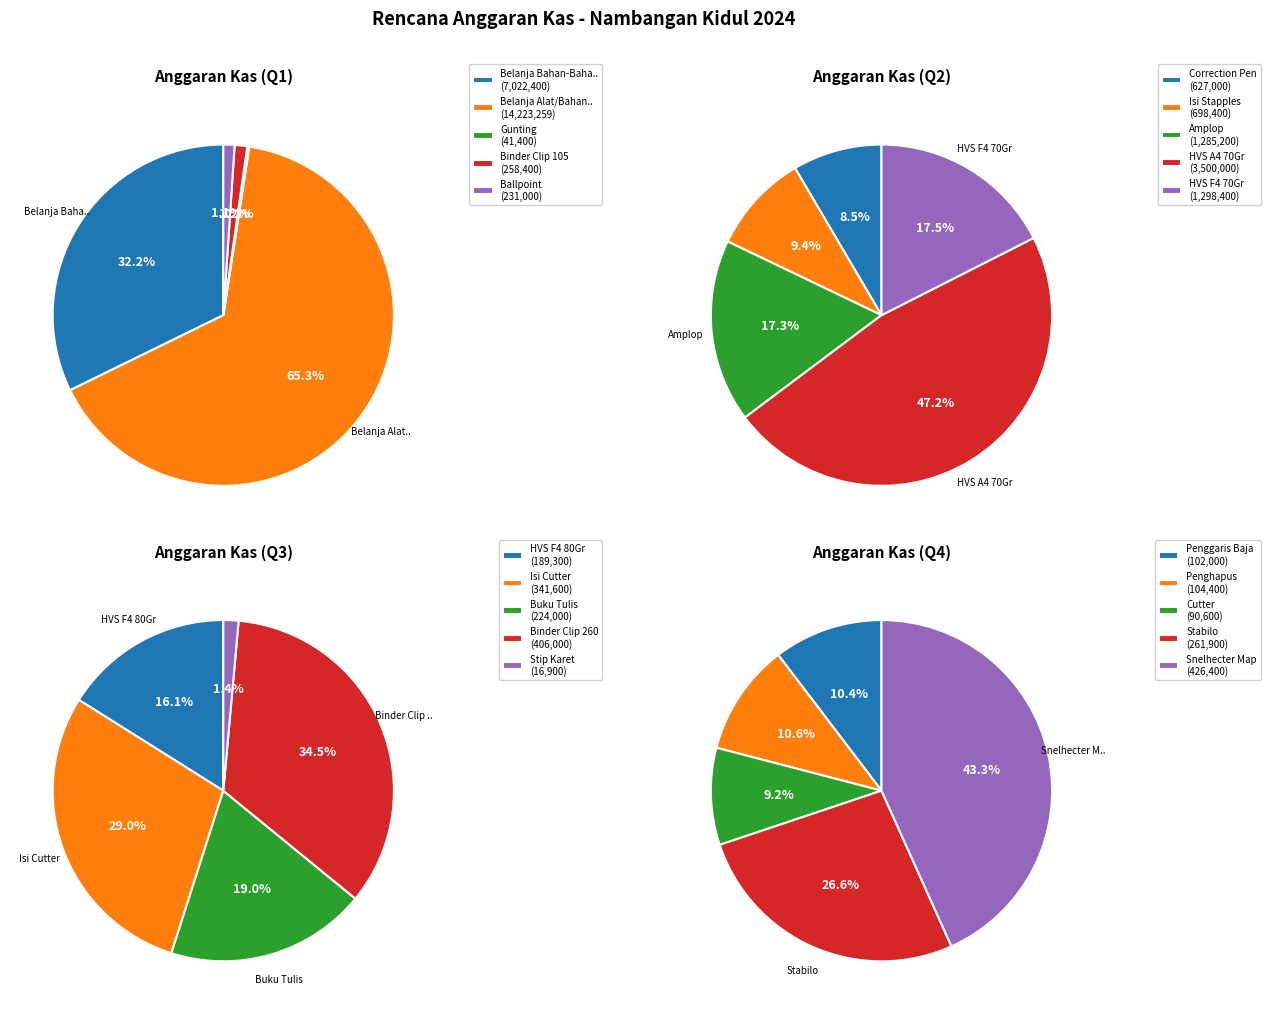

Rank the categories by value from highest to lowest.

Belanja Alat/Bahan untuk Kegiatan Kantor, Belanja Bahan-Bahan Bakar dan Pelumas, HVS A4 70Gr, HVS F4 70Gr, Amplop, Isi Stapples, Correction Pen, Snelhecter Map, Binder Clip 260, Isi Cutter, Stabilo, Binder Clip 105, Ballpoint, Buku Tulis, HVS F4 80Gr, Penghapus, Penggaris Baja, Cutter, Gunting, Stip Karet